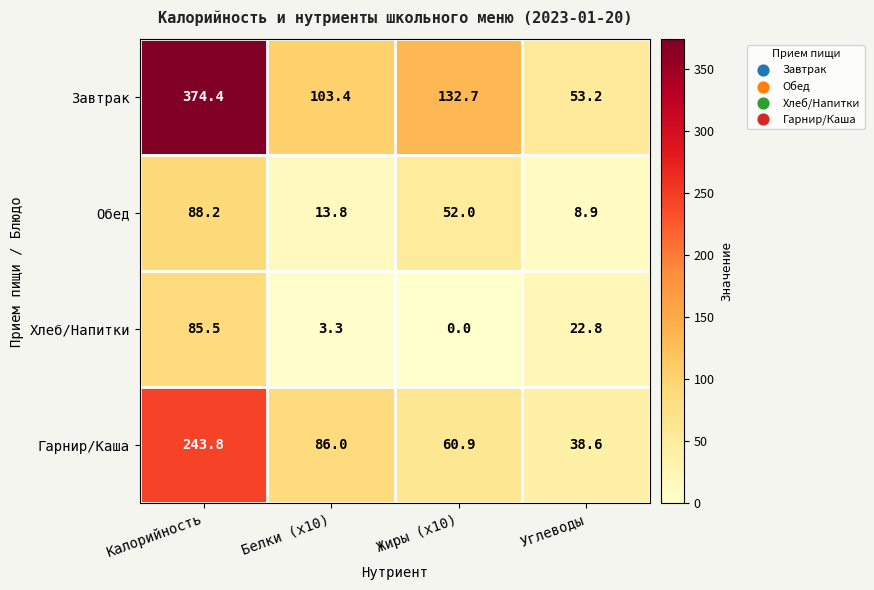

At which category does the chart reach its minimum across all series?

Жиры (x10)